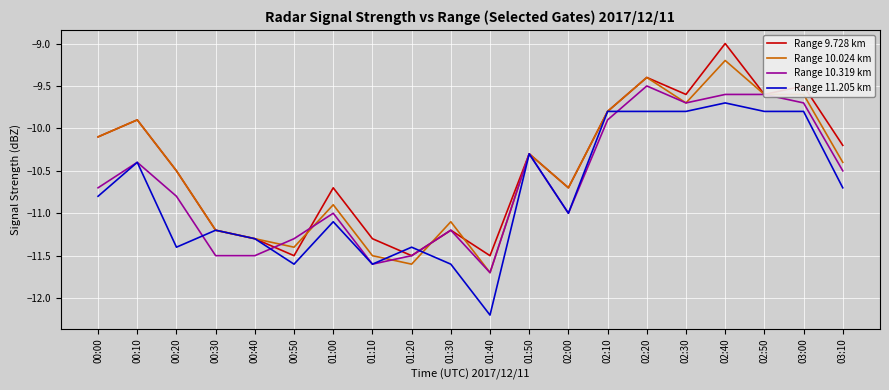

Reading right to left, what are all the values shown in this chart?

Range 9.728 km: -10.2	-9.5	-9.6	-9.0	-9.6	-9.4	-9.8	-10.7	-10.3	-11.5	-11.2	-11.5	-11.3	-10.7	-11.5	-11.3	-11.2	-10.5	-9.9	-10.1
Range 10.024 km: -10.4	-9.6	-9.6	-9.2	-9.7	-9.4	-9.8	-10.7	-10.3	-11.7	-11.1	-11.6	-11.5	-10.9	-11.4	-11.3	-11.2	-10.5	-9.9	-10.1
Range 10.319 km: -10.5	-9.7	-9.6	-9.6	-9.7	-9.5	-9.9	-11.0	-10.3	-11.7	-11.2	-11.5	-11.6	-11.0	-11.3	-11.5	-11.5	-10.8	-10.4	-10.7
Range 11.205 km: -10.7	-9.8	-9.8	-9.7	-9.8	-9.8	-9.8	-11.0	-10.3	-12.2	-11.6	-11.4	-11.6	-11.1	-11.6	-11.3	-11.2	-11.4	-10.4	-10.8